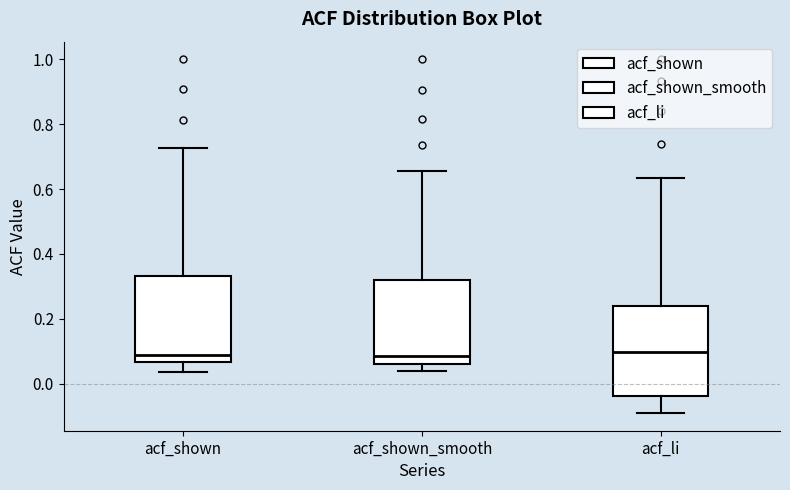

Reading left to right, read every box against the y-axis: the position of its median line, the range the box covers, and the ends of its whiskers. The values are not printed on the chart, so give them approximately, as read against the axis.

acf_shown: median 0.08, box 0.06 to 0.34, whiskers 0.04 to 0.72
acf_shown_smooth: median 0.08, box 0.06 to 0.32, whiskers 0.04 to 0.66
acf_li: median 0.10, box -0.04 to 0.24, whiskers -0.10 to 0.64